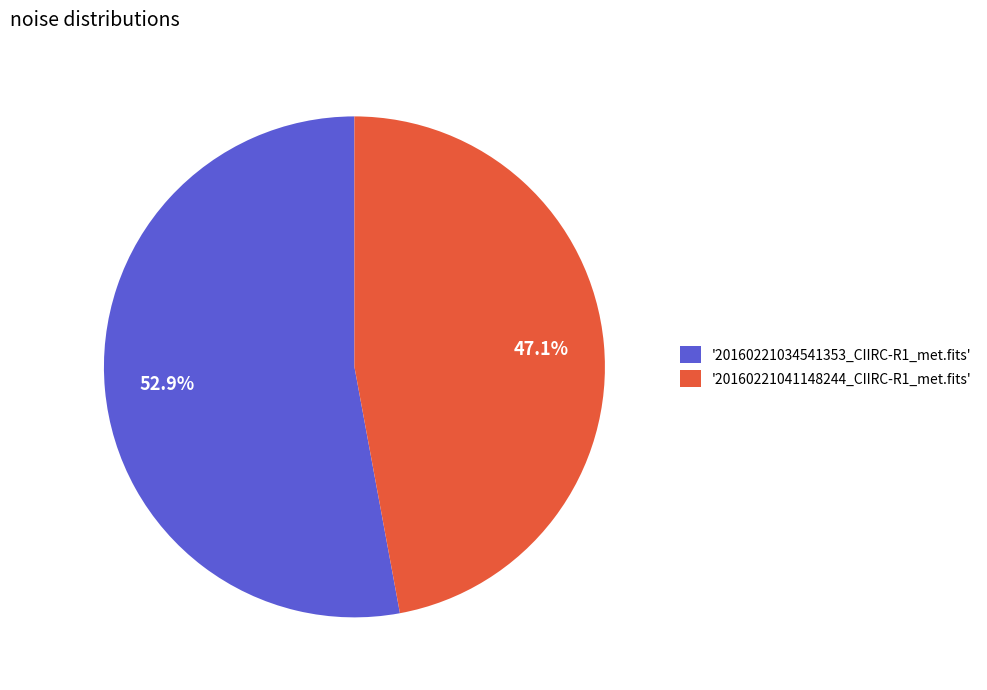

What is the largest slice in the pie chart?

'20160221034541353_CIIRC-R1_met.fits'